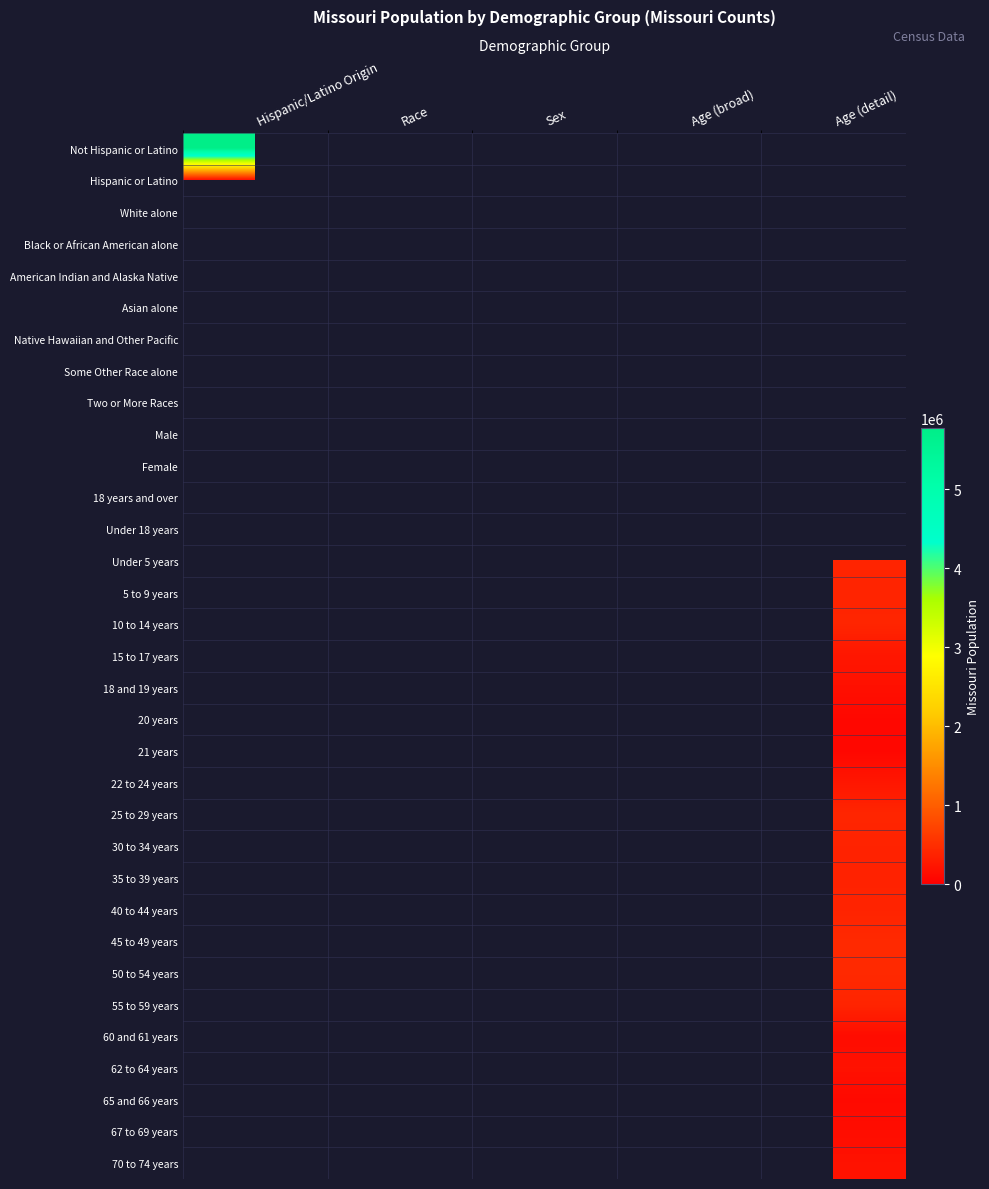

At which category does the chart reach its peak across all series?

Hispanic/Latino Origin